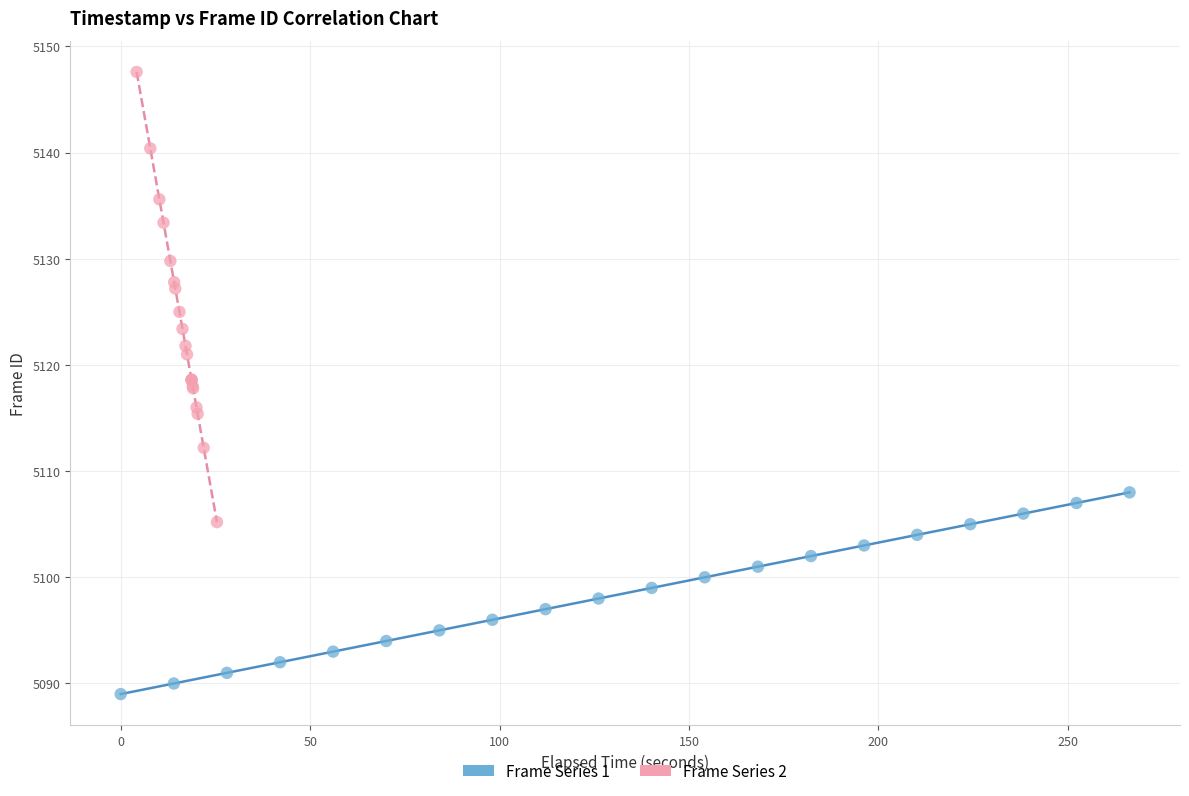

Which series has the widest spread of Y values?

Frame Series 2